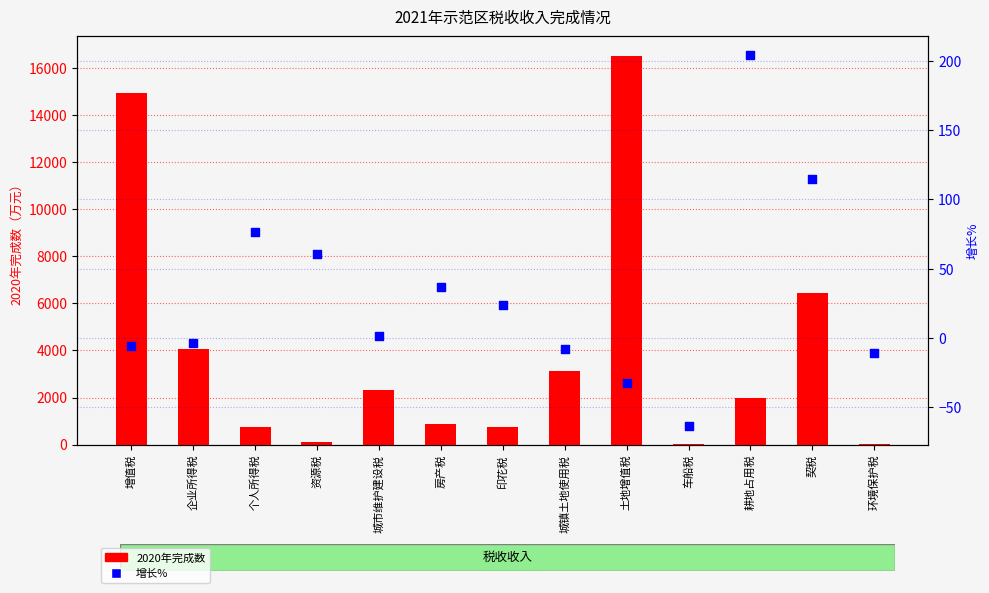

Which series has the widest spread of Y values?

2020年完成数